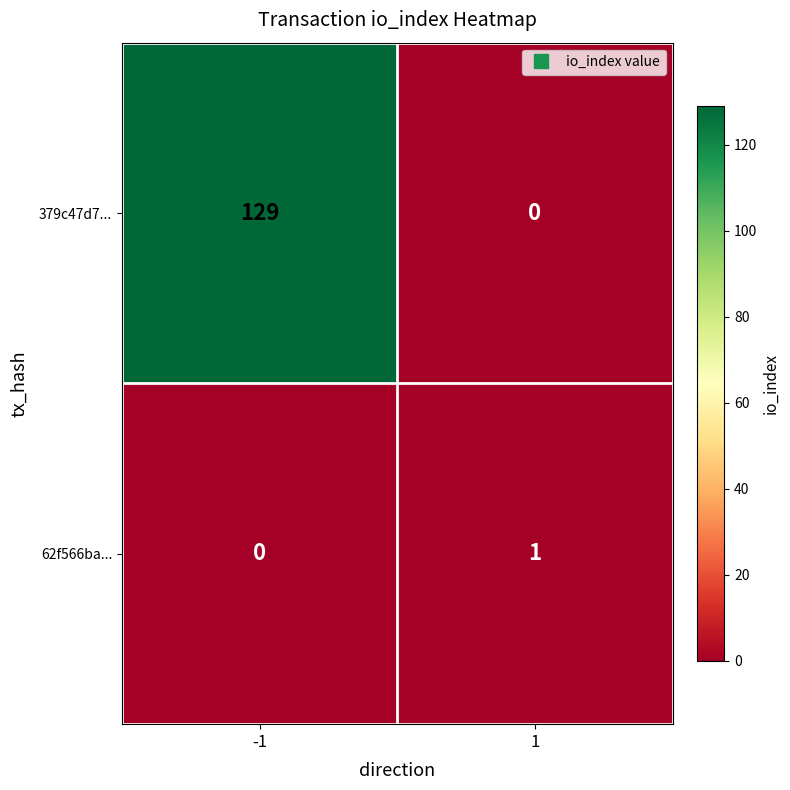

Which series has the largest range (max minus min)?

379c47d7...